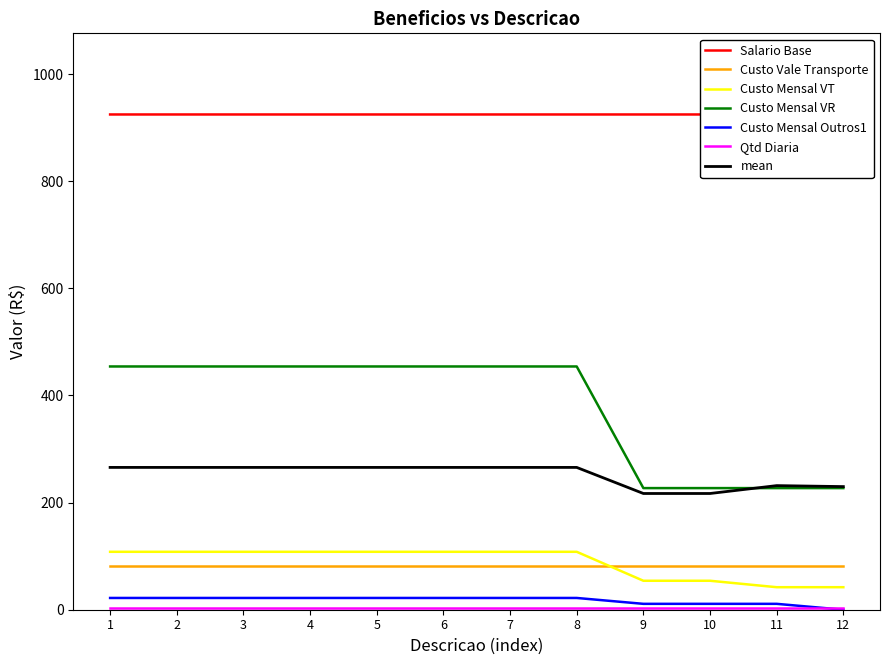

True or false: Custo Vale Transporte and mean cross at least once.

False